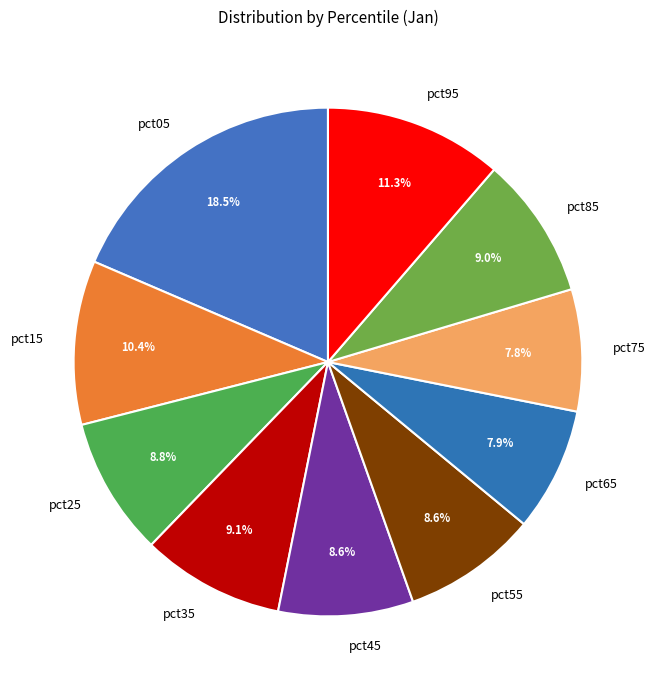

To the nearest percent, what is the average slice percentage?

10%